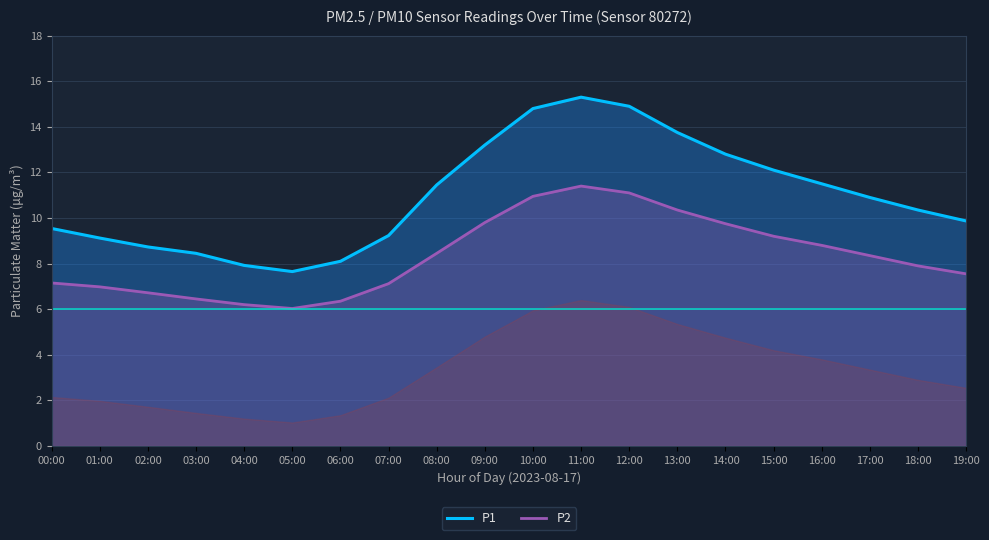

Which series has the widest spread of values?

P1